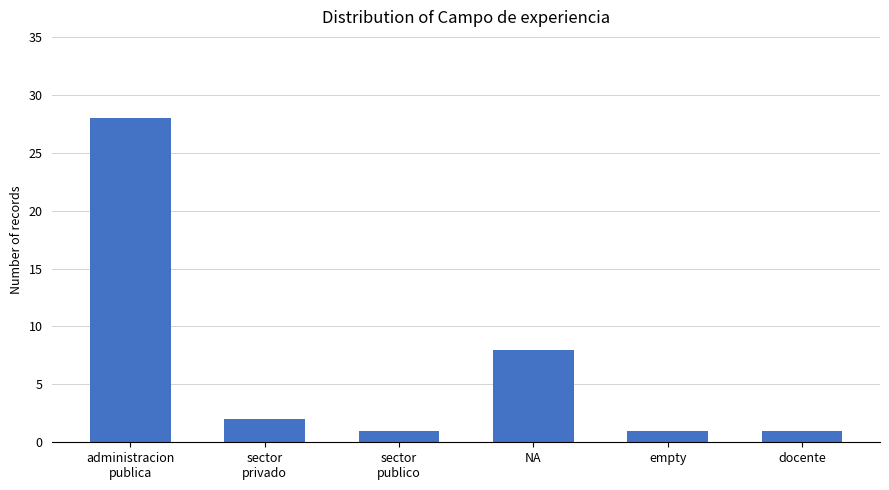

What is the sum of all values?

41